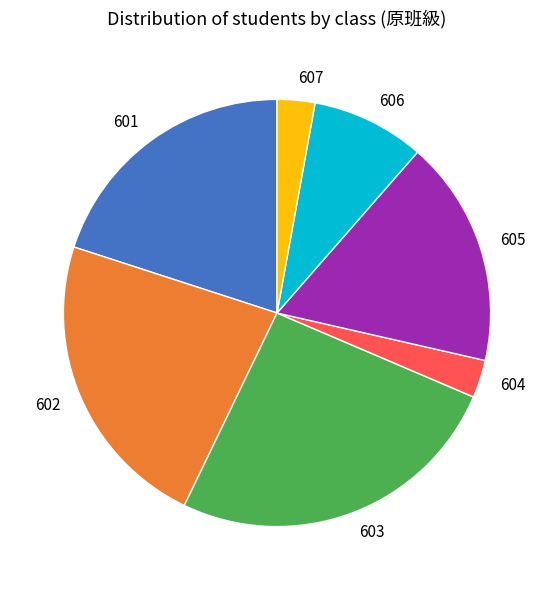

Does 604 represent more than half of the total?

No